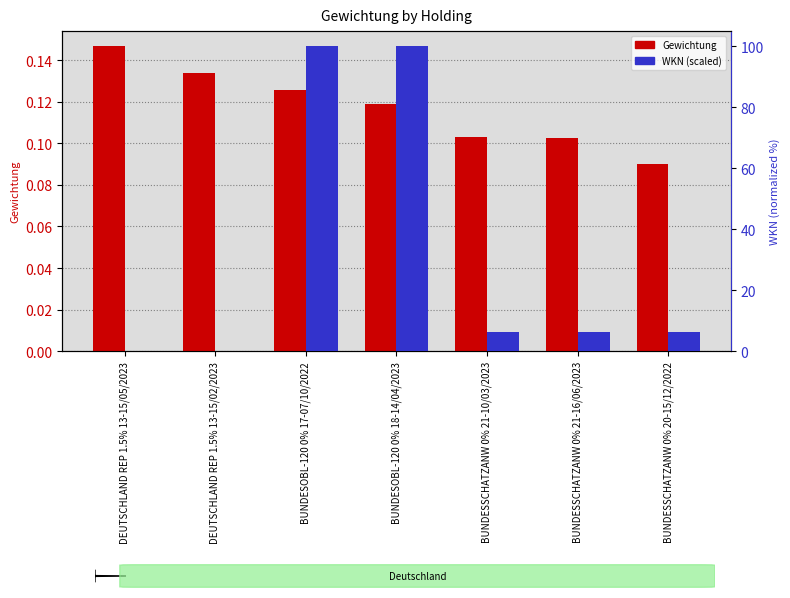

What are all the series names shown in the legend?

Gewichtung, WKN (scaled)